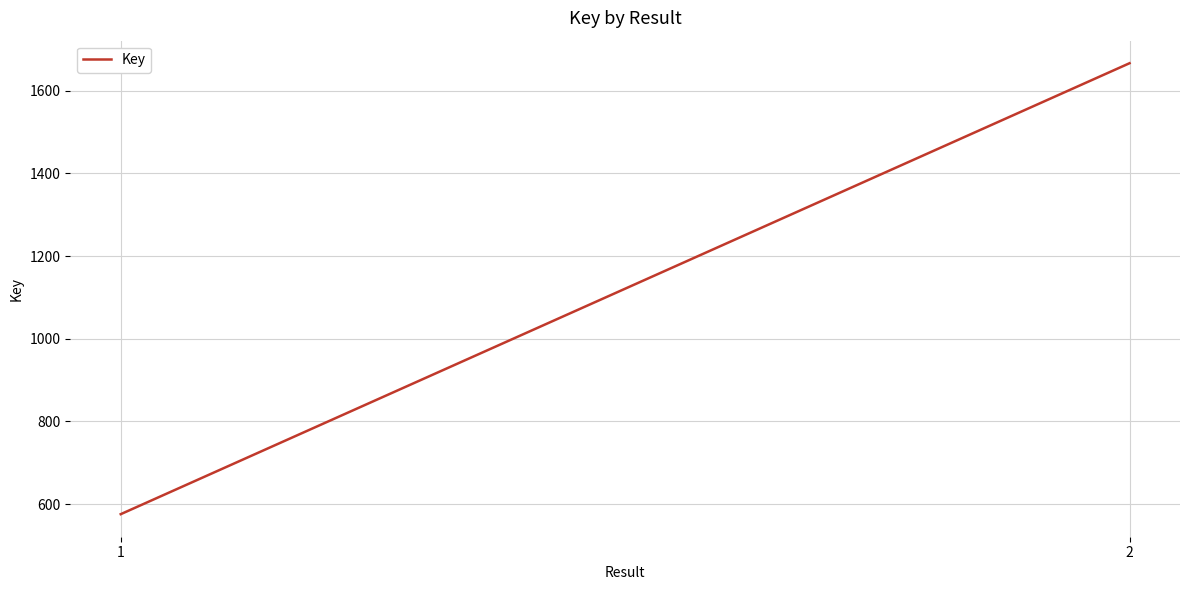

Reading left to right, extract all data points from this chart.

1=576	2=1666